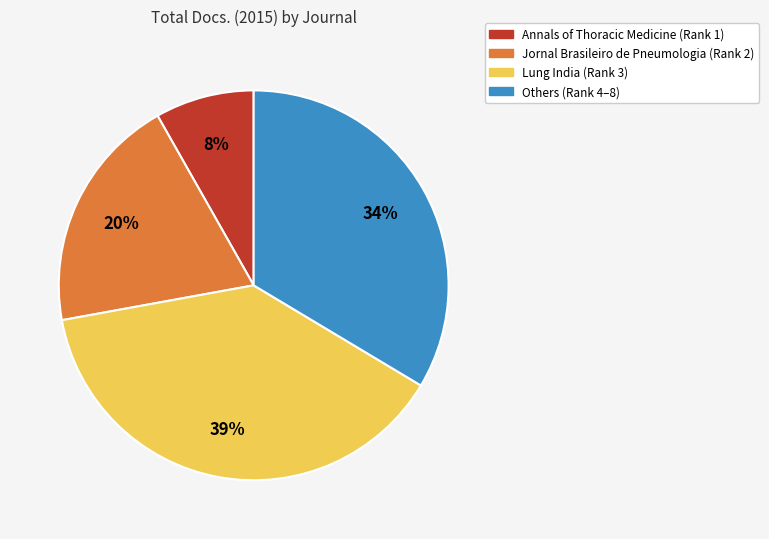

Is there a majority slice in this chart?

No